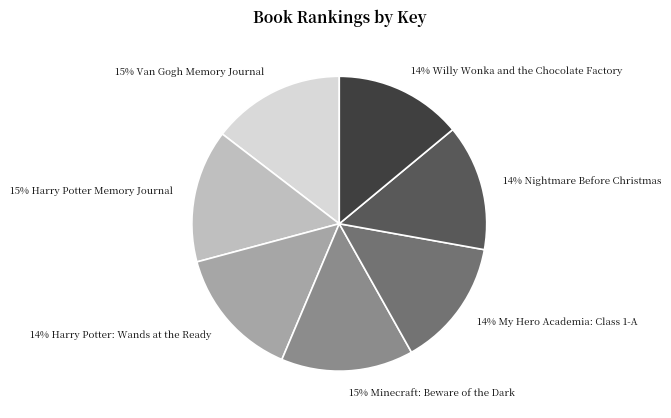

How many segments does this pie chart have?

7